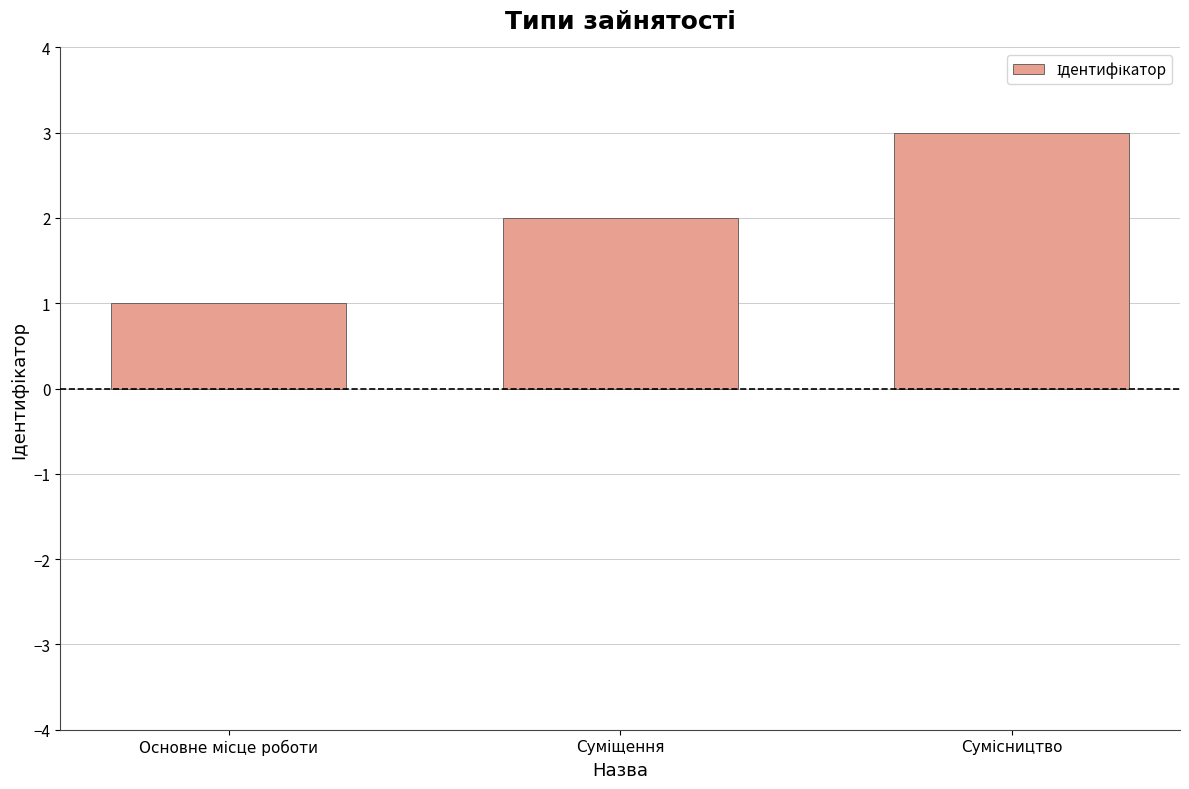

What is the sum of all values?

6